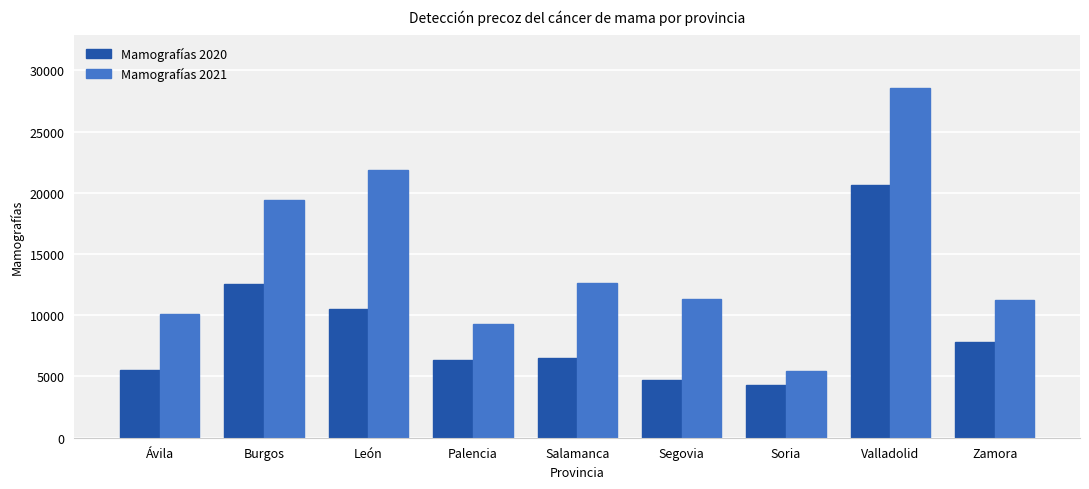

What is the minimum value shown in the chart?

4316